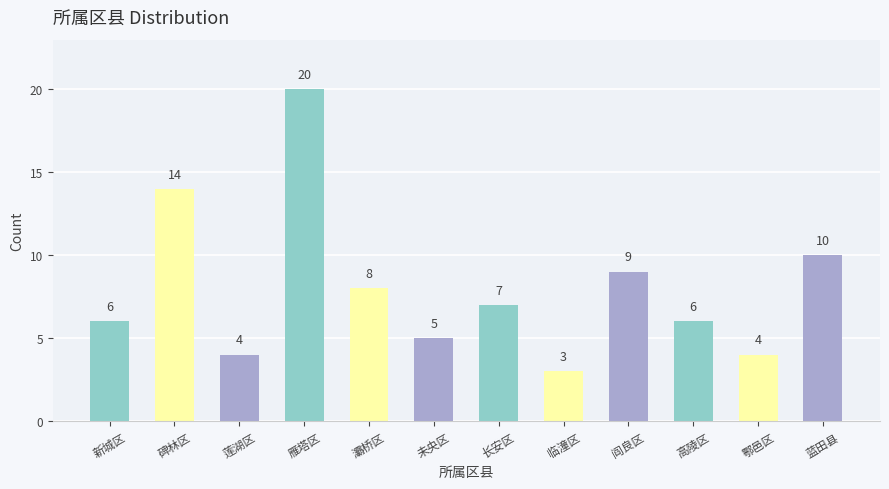

How many series are shown in this chart?

1